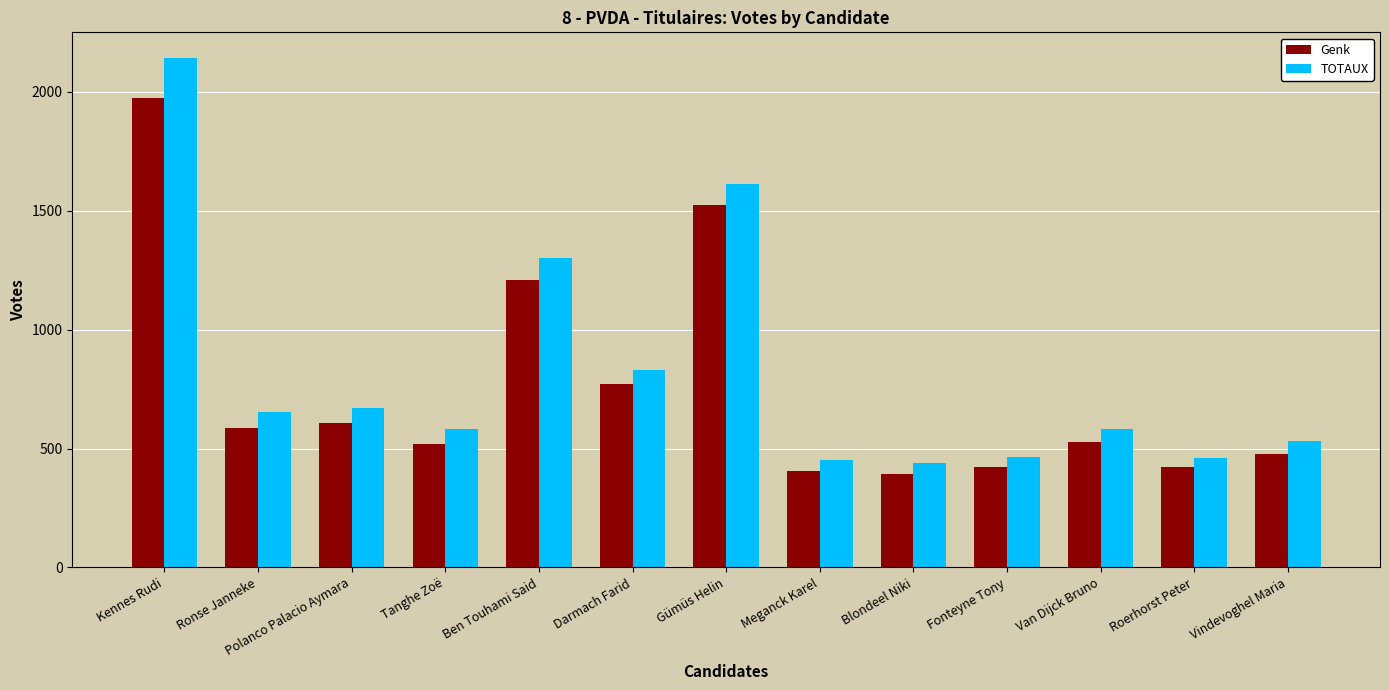

What is the difference between the second highest and second lowest values in the Genk series?

1117